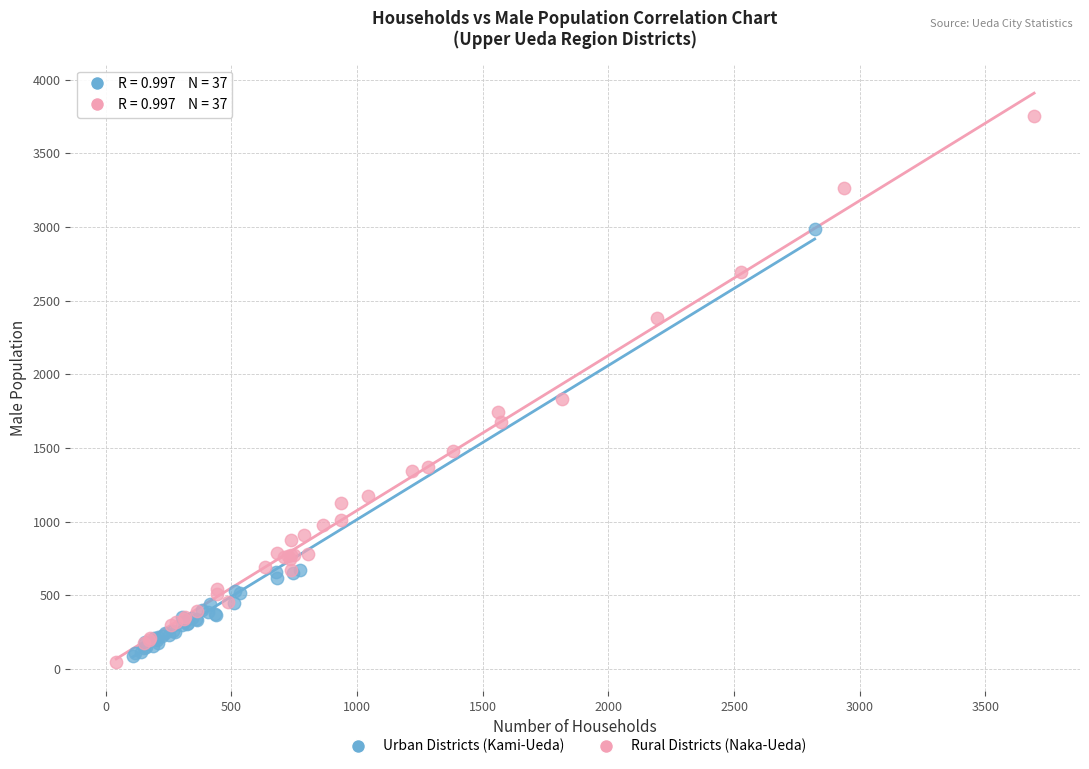

Which series has the largest Y range (max minus min)?

Rural Districts (Naka-Ueda)